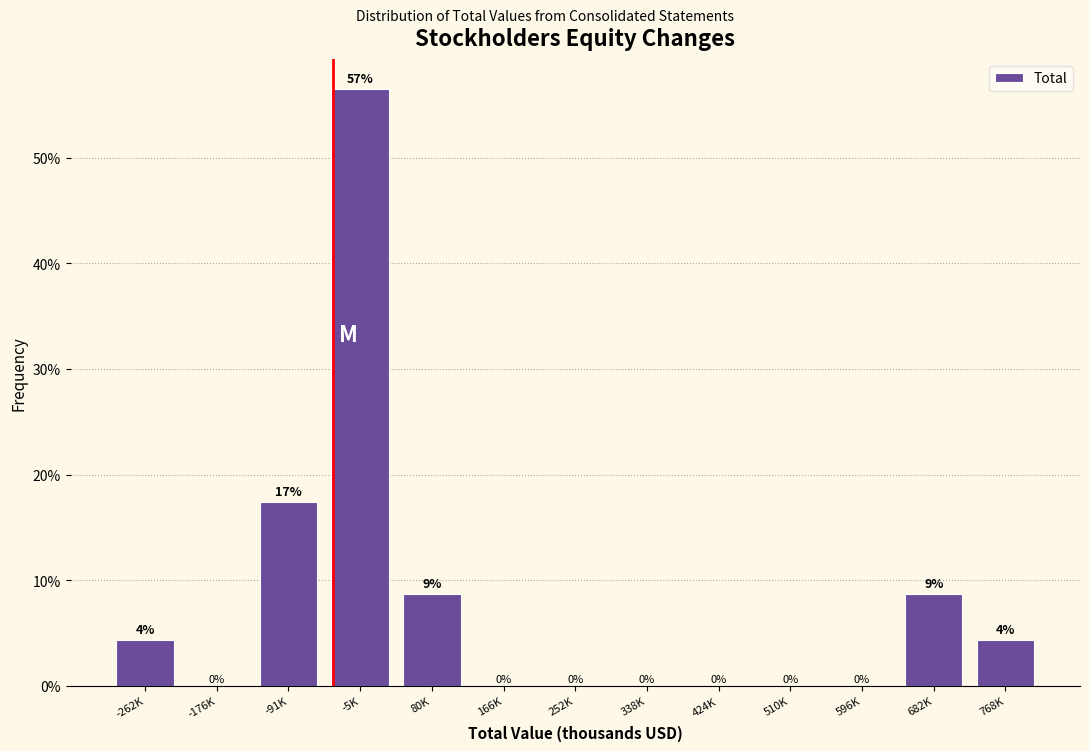

The value at -91K is 28.1. True or false?

False